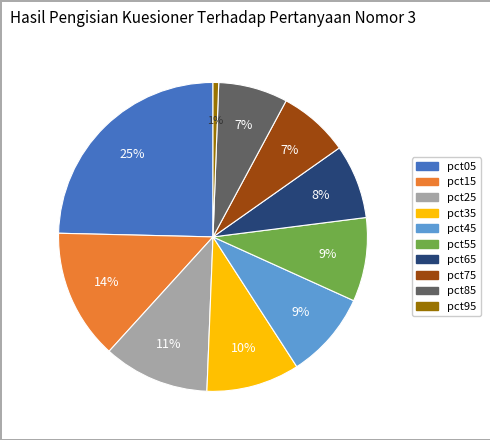

To the nearest percent, what is the difference between the largest and smallest slice percentages?

24%